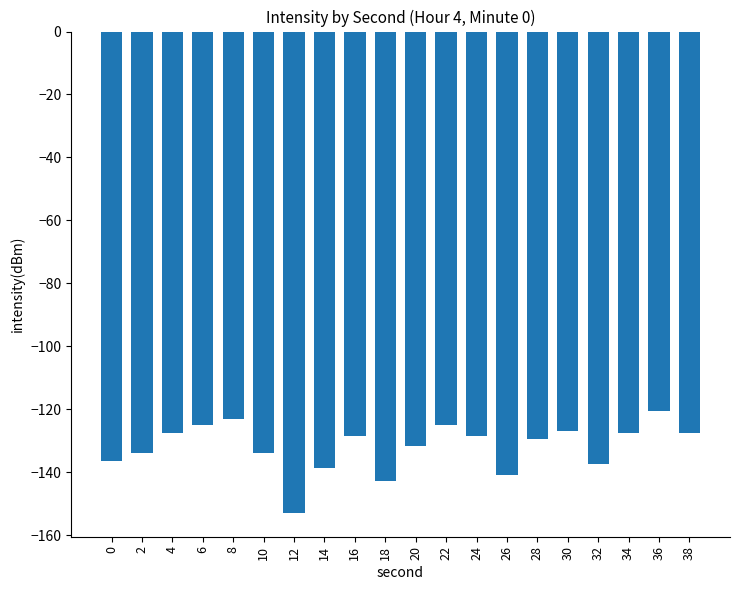

What is the maximum value shown in the chart?

-120.6